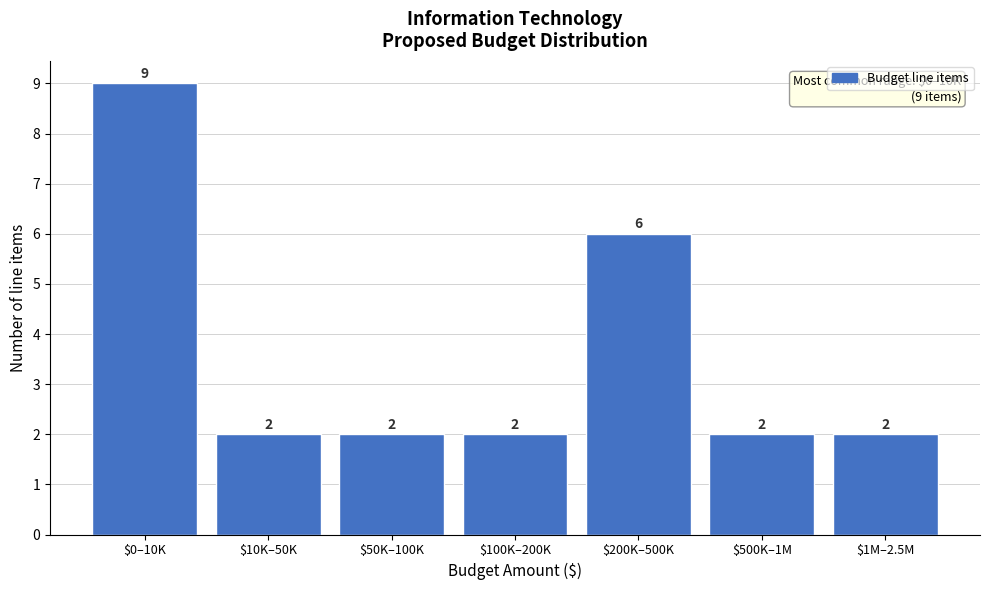

Reading left to right, transcribe all the data shown in this chart.

9	2	2	2	6	2	2